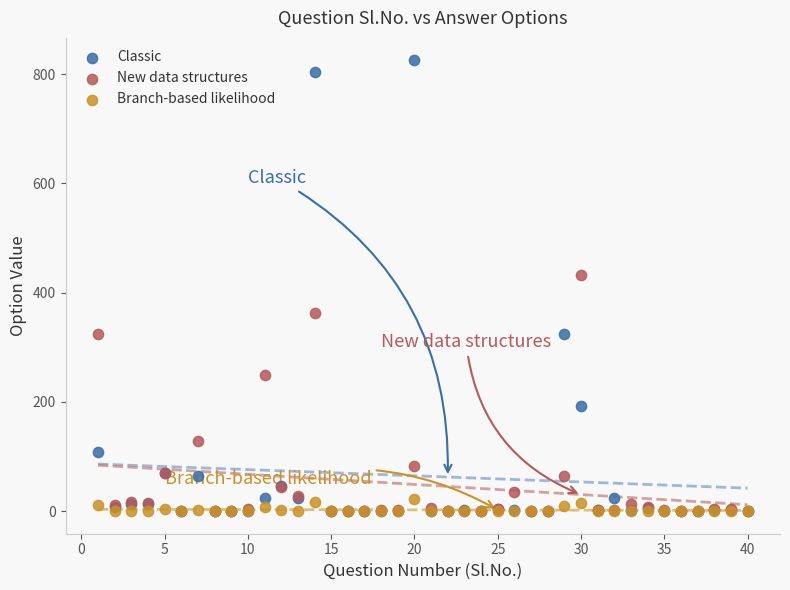

Which series has the largest Y range (max minus min)?

Classic